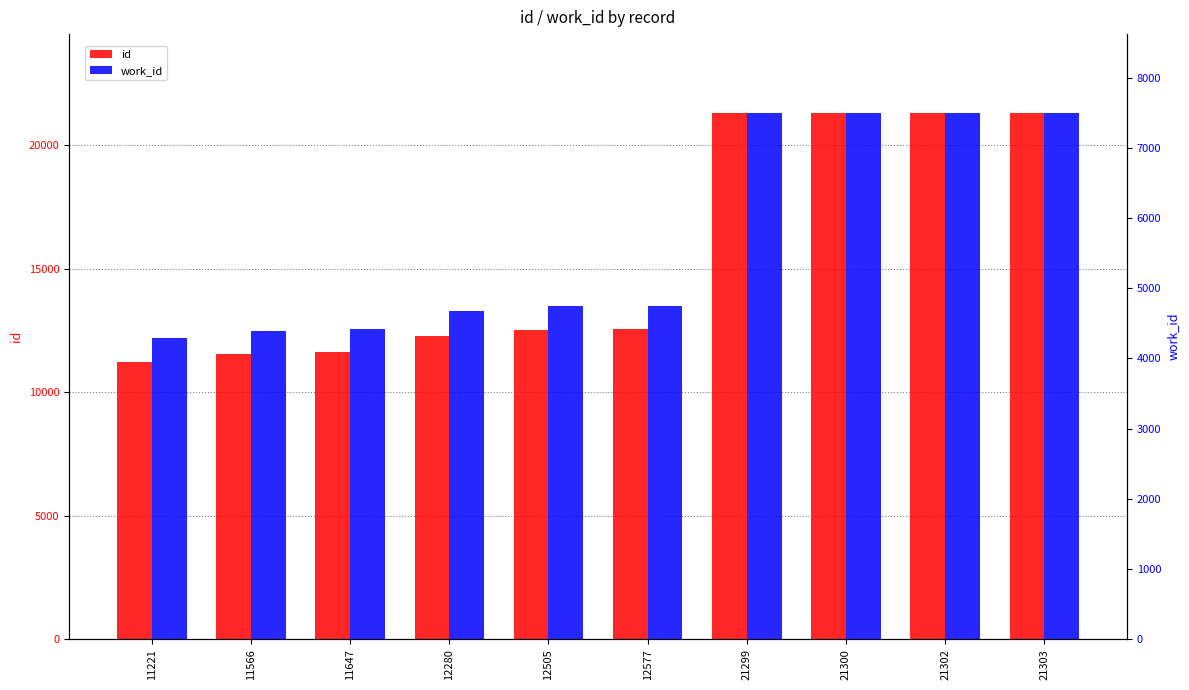

Between 21303 and 21302, which is larger?

21303